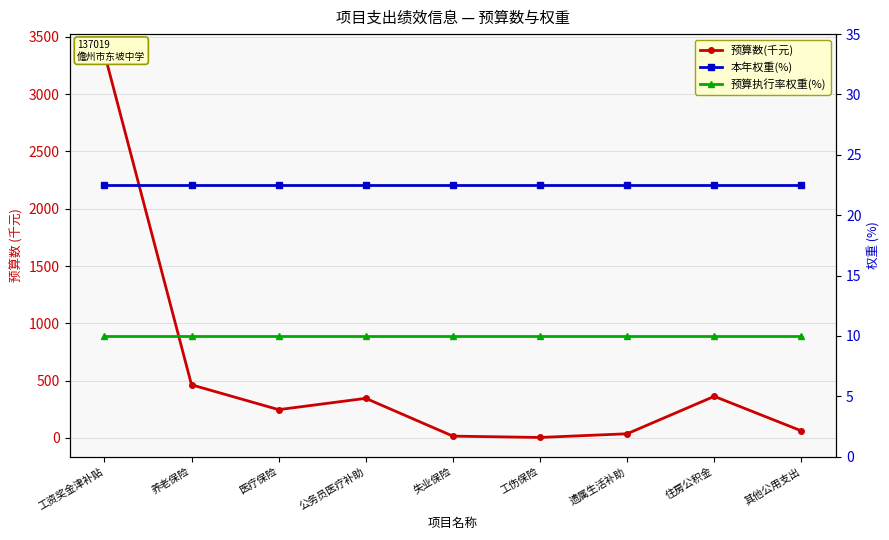

What position from the right is 公务员医疗补助?

6